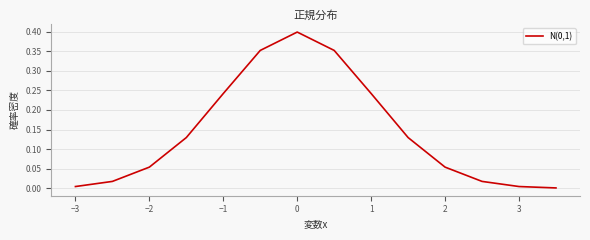

True or false: the data shows 0.0 at 2.

False